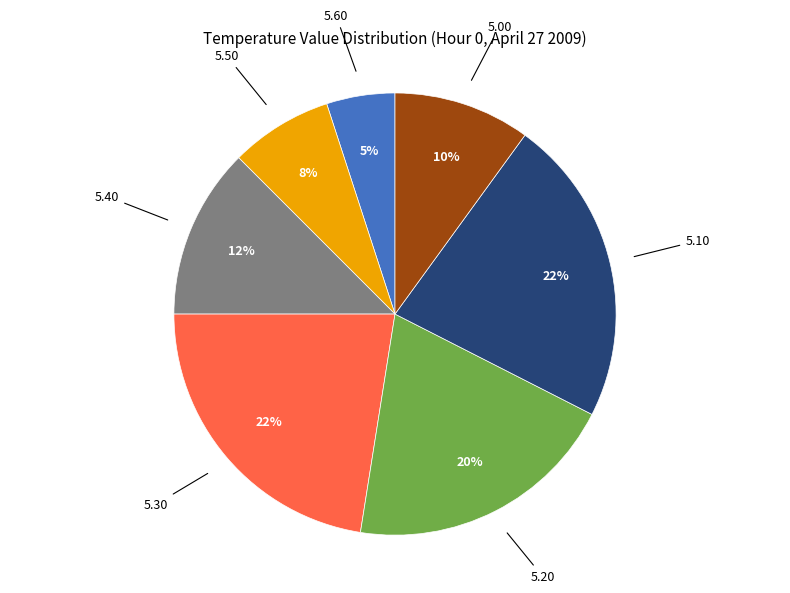

Is 5.10 the majority of the pie?

No